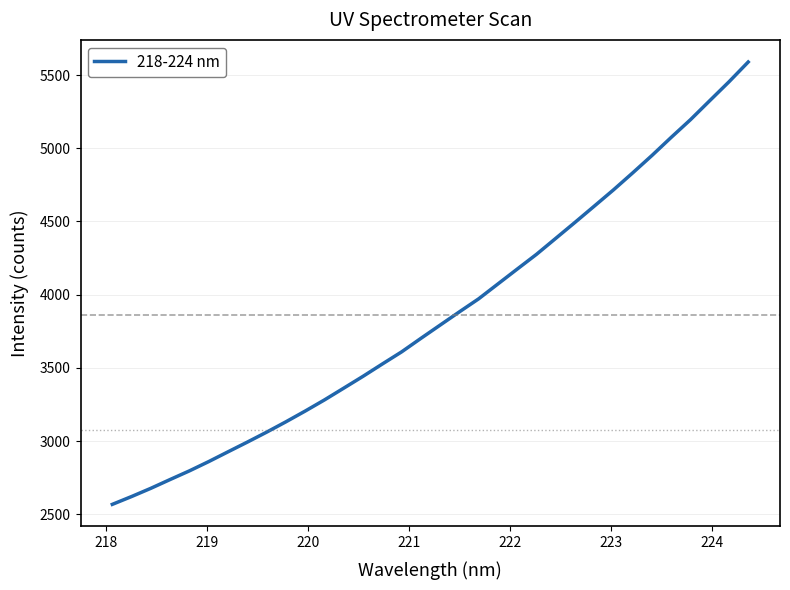

What is the difference between the maximum and minimum values?

3020.7